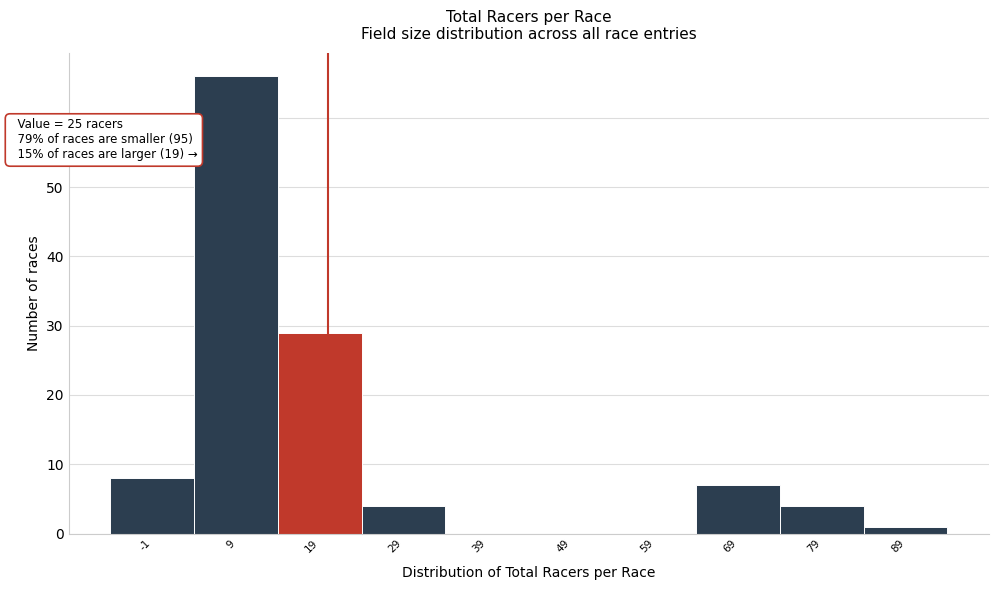

Reading left to right, transcribe all the data shown in this chart.

-1=8	9=66	19=29	29=4	39=0	49=0	59=0	69=7	79=4	89=1